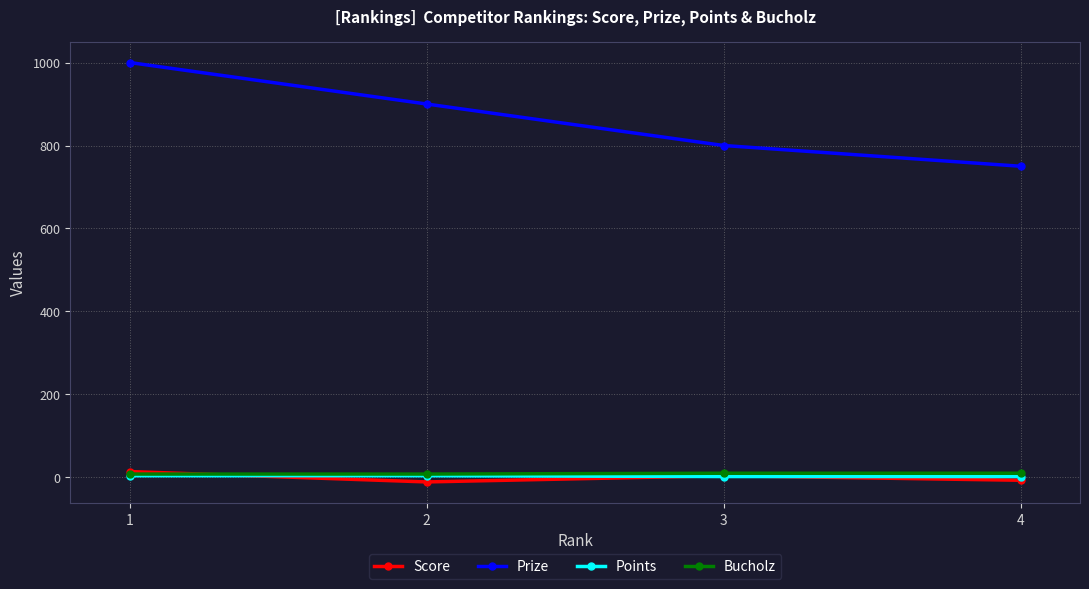

Which series has the widest spread of values?

Prize